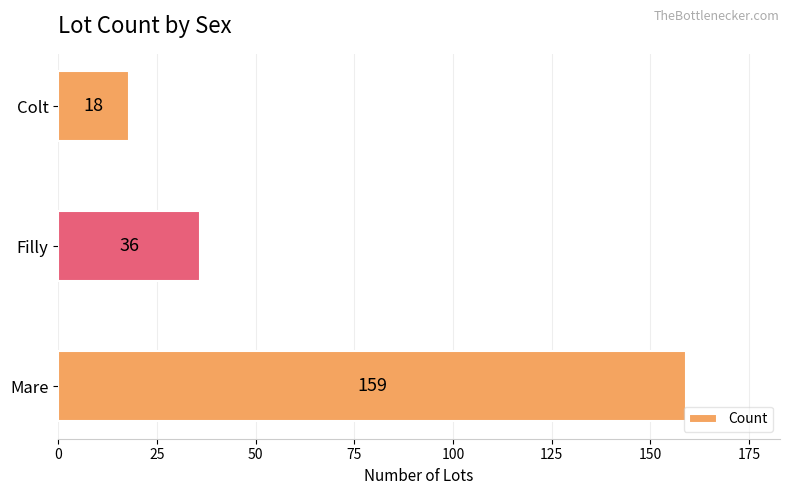

Approximately how many times larger is the value at Colt compared to Filly?

0.5